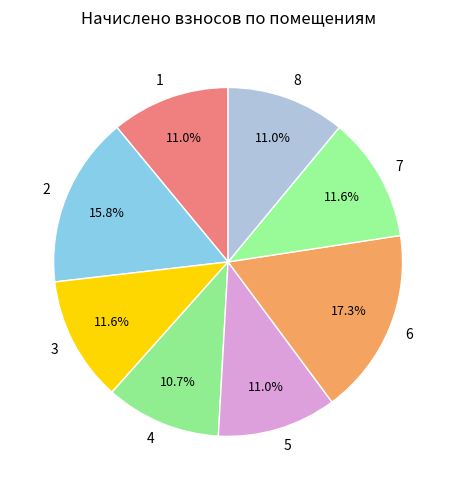

Combined, what portion of the pie is 7 and 2?

27.4%